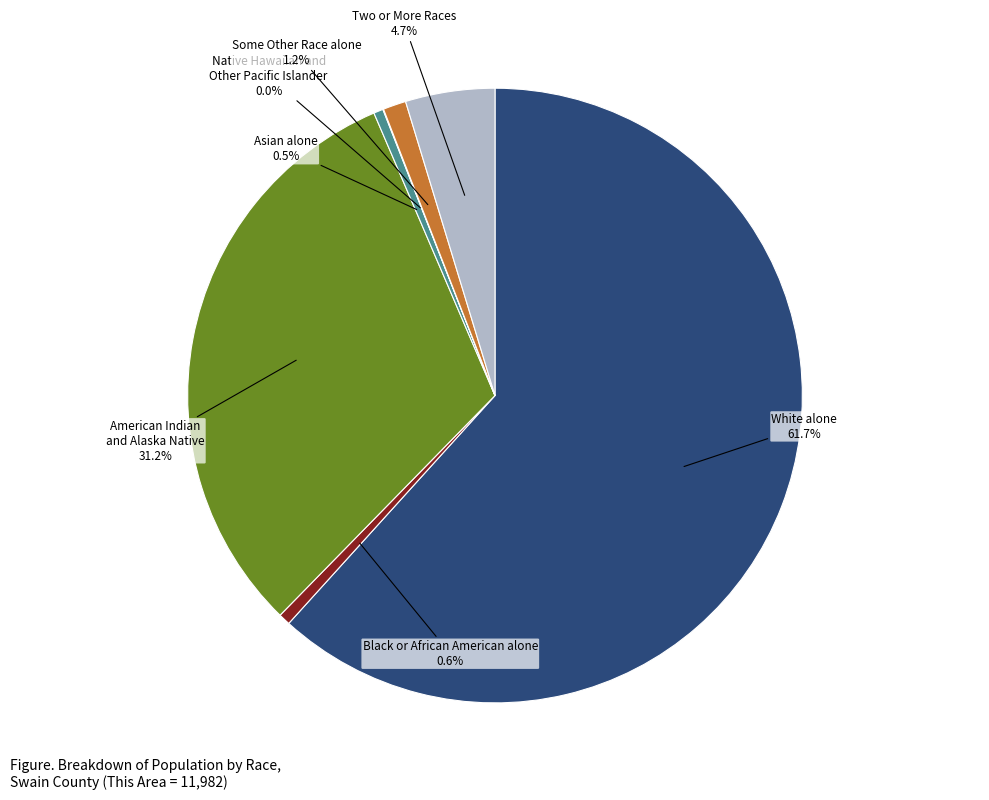

Is there a majority slice in this chart?

Yes